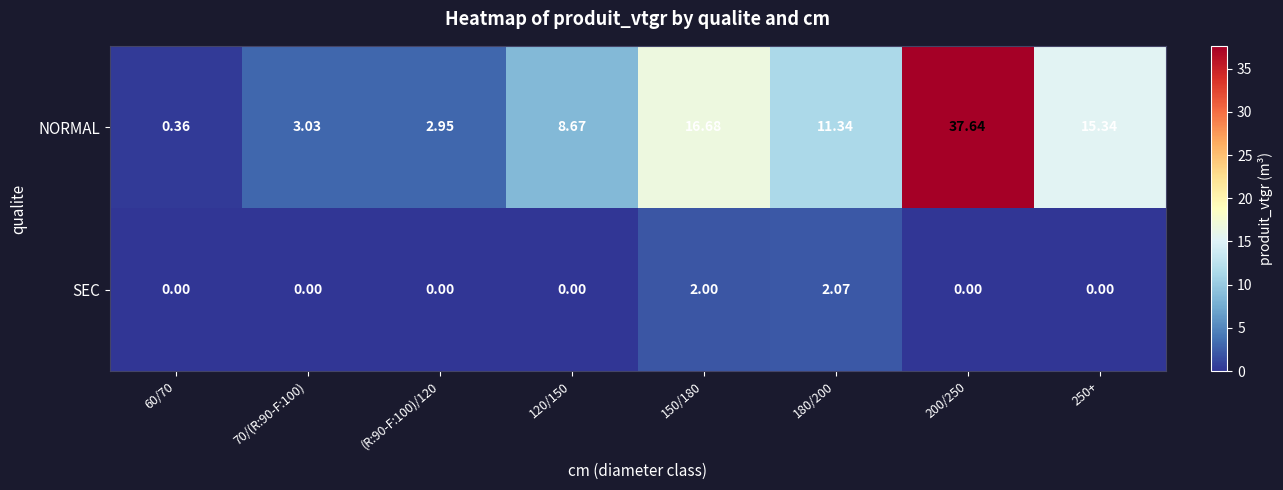

How many series are shown in this chart?

2